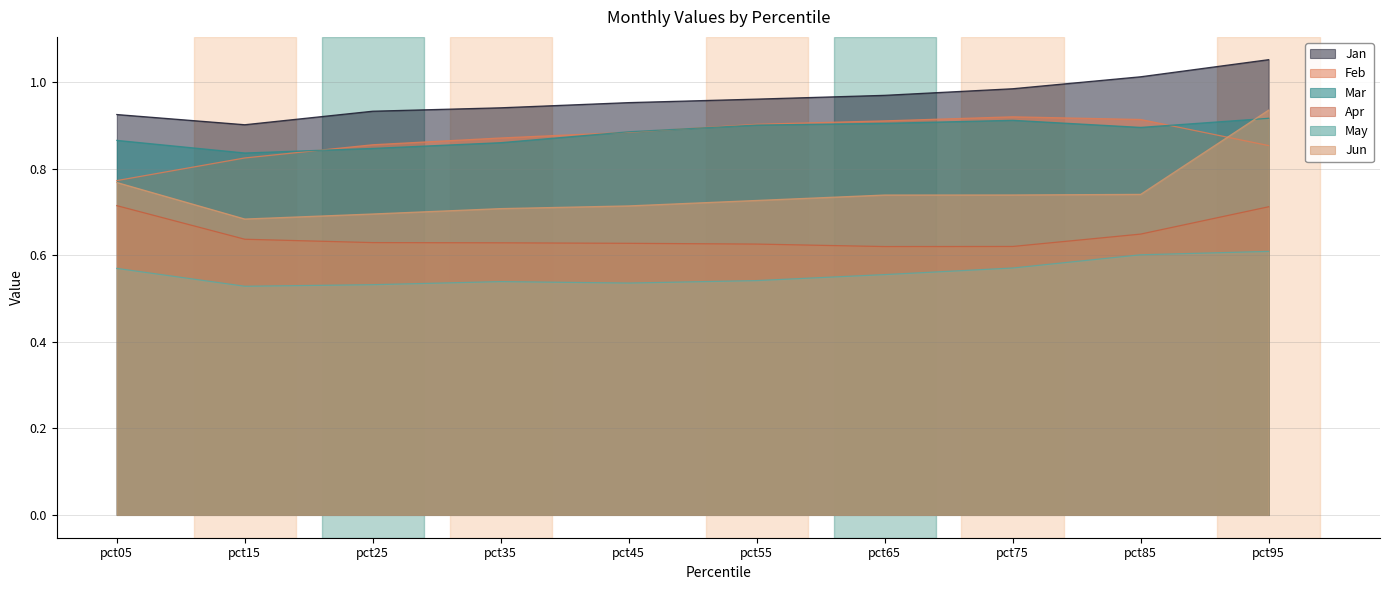

What is the value of the May point at the 5th from the left?

0.5